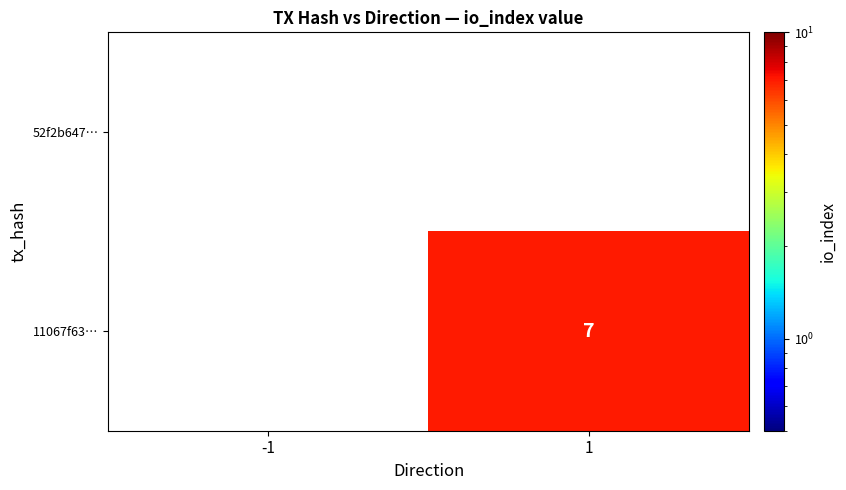

True or false: 11067f63… has a value of 7 at 1.

True